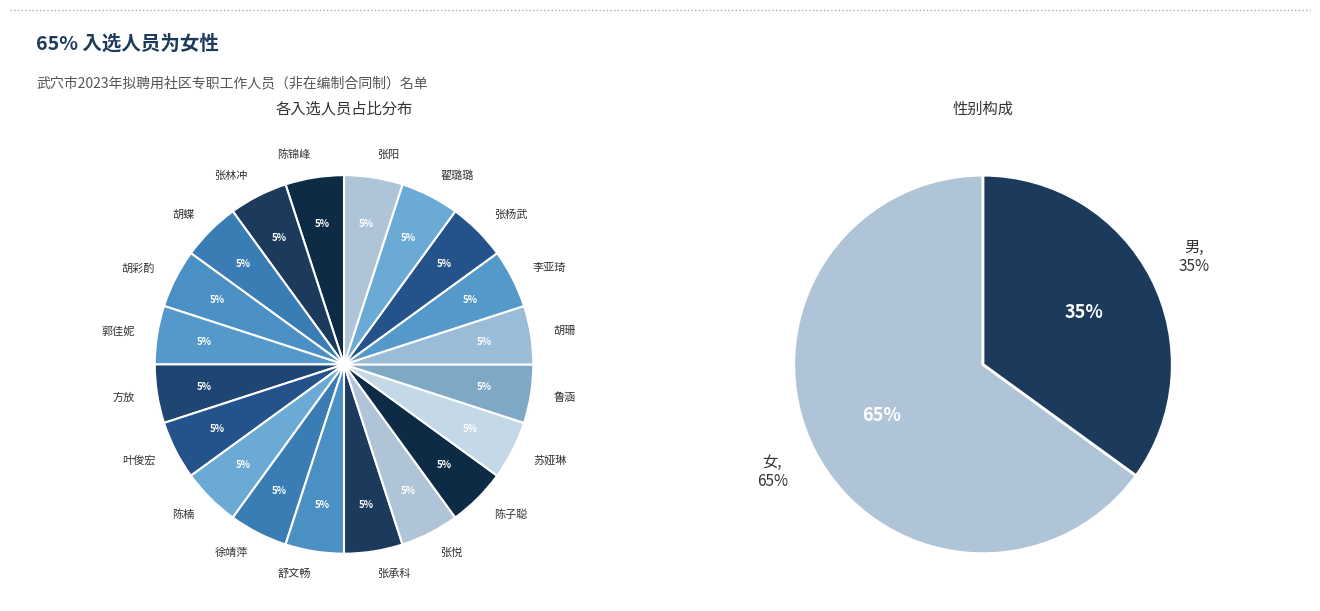

Is there any slice that represents more than half of the pie?

Yes